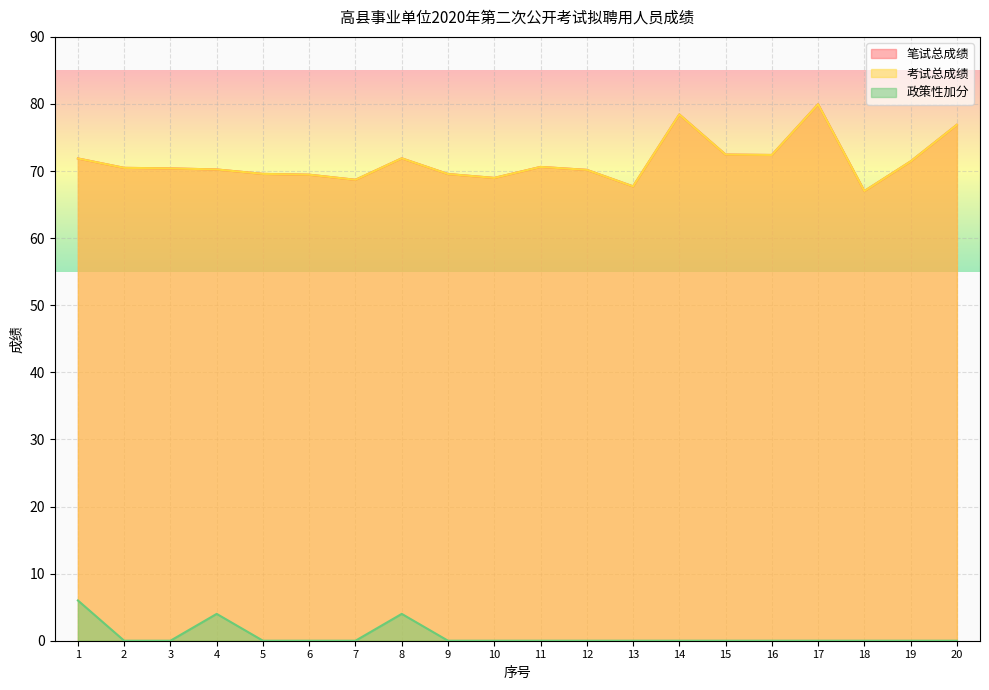

Reading left to right, extract all data points from this chart.

笔试总成绩: 1=71.9	2=70.5	3=70.4	4=70.2	5=69.6	6=69.5	7=68.7	8=71.9	9=69.6	10=69.0	11=70.6	12=70.2	13=67.7	14=78.4	15=72.5	16=72.4	17=80.0	18=67.0	19=71.4	20=76.9
考试总成绩: 1=71.9	2=70.5	3=70.4	4=70.2	5=69.6	6=69.5	7=68.7	8=71.9	9=69.6	10=69.0	11=70.6	12=70.2	13=67.7	14=78.4	15=72.5	16=72.4	17=80.0	18=67.0	19=71.4	20=76.9
政策性加分: 1=6.0	2=0.0	3=0.0	4=4.0	5=0.0	6=0.0	7=0.0	8=4.0	9=0.0	10=0.0	11=0.0	12=0.0	13=0.0	14=0.0	15=0.0	16=0.0	17=0.0	18=0.0	19=0.0	20=0.0